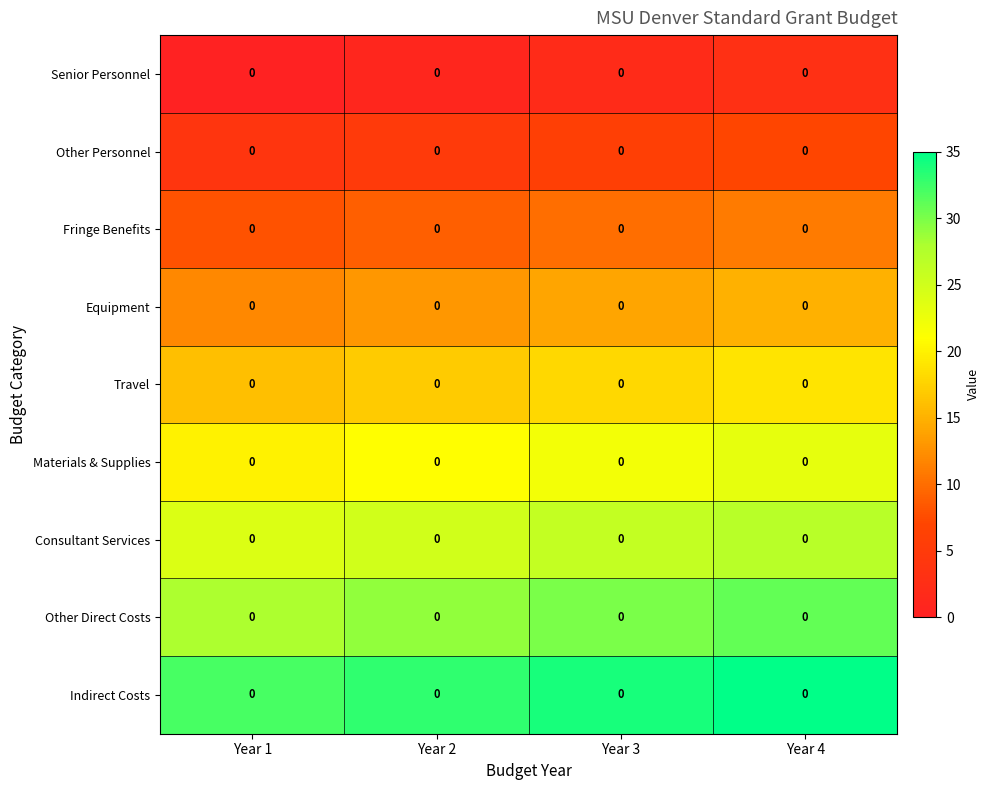

At which label does Indirect Costs reach its minimum?

Year 1